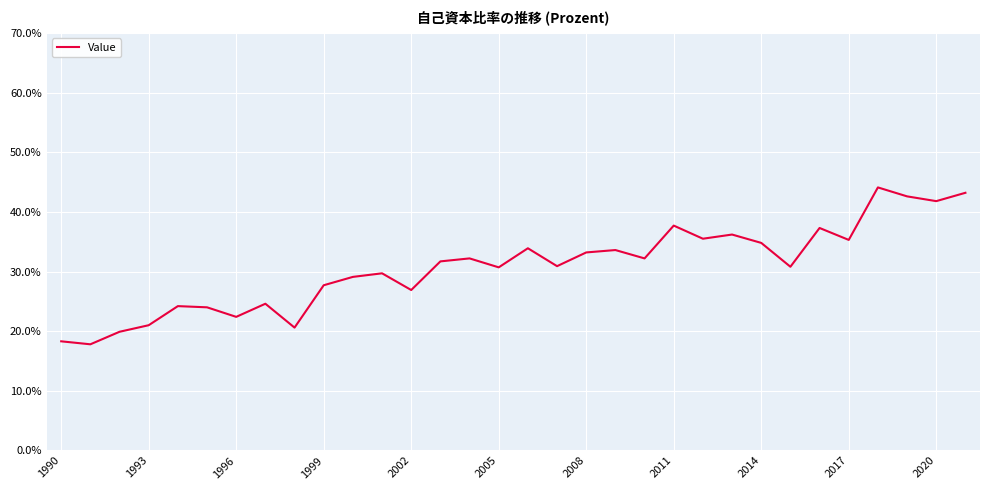

What is the difference between the maximum and minimum values?

26.3